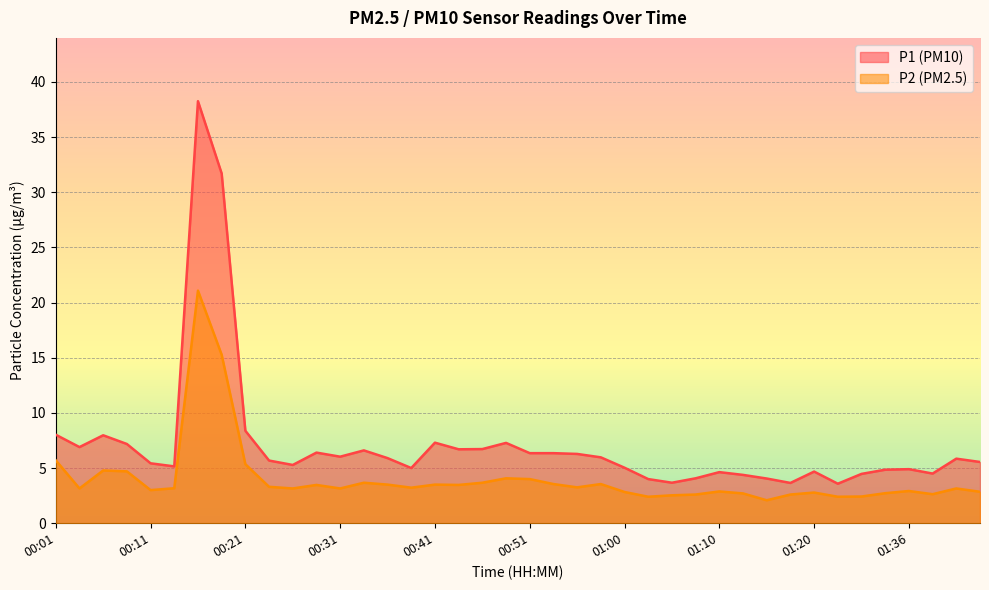

What is the difference between the P1 values at 01:26 and 01:15?

0.5